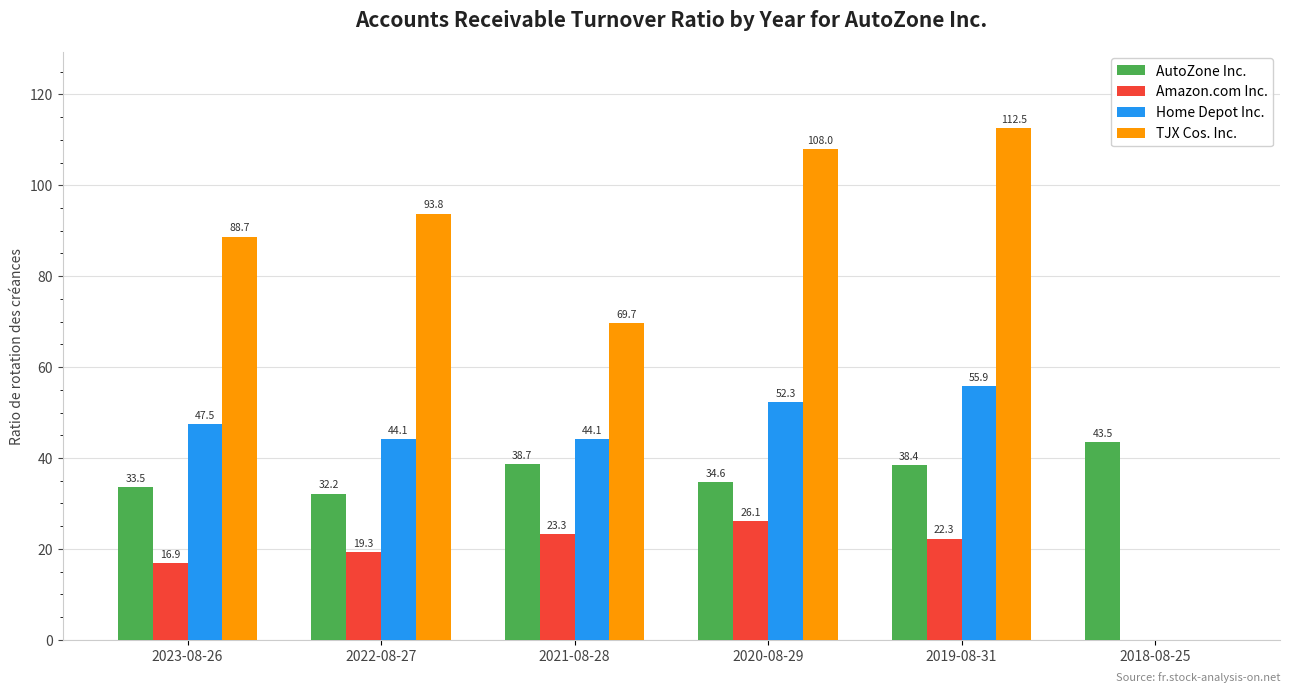

At which category is the sum across all series the highest?

2019-08-31